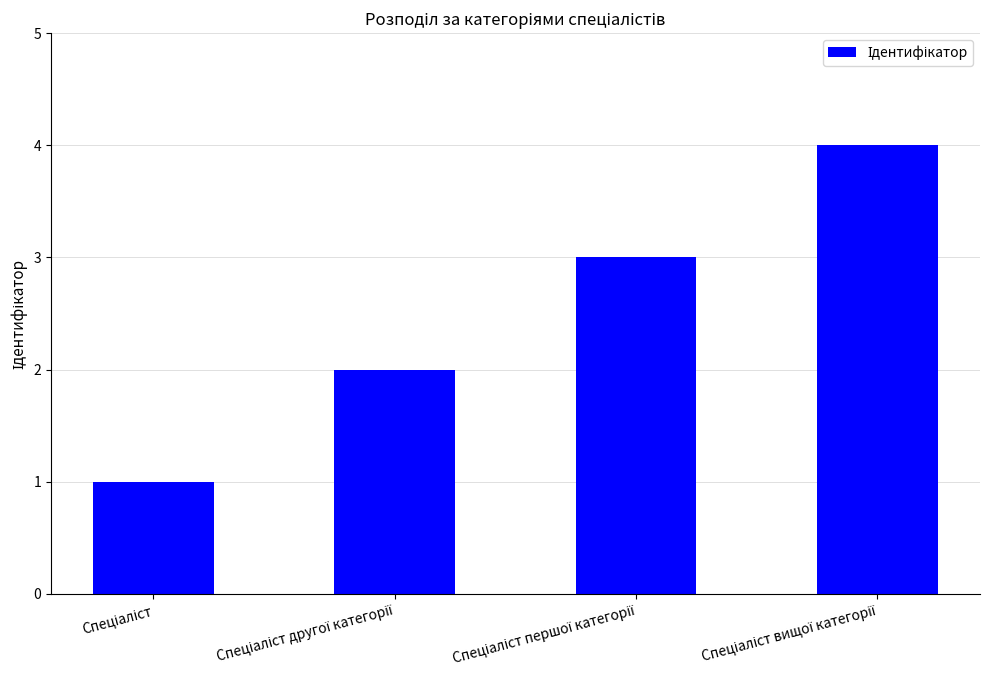

How many data points does each series have?

4